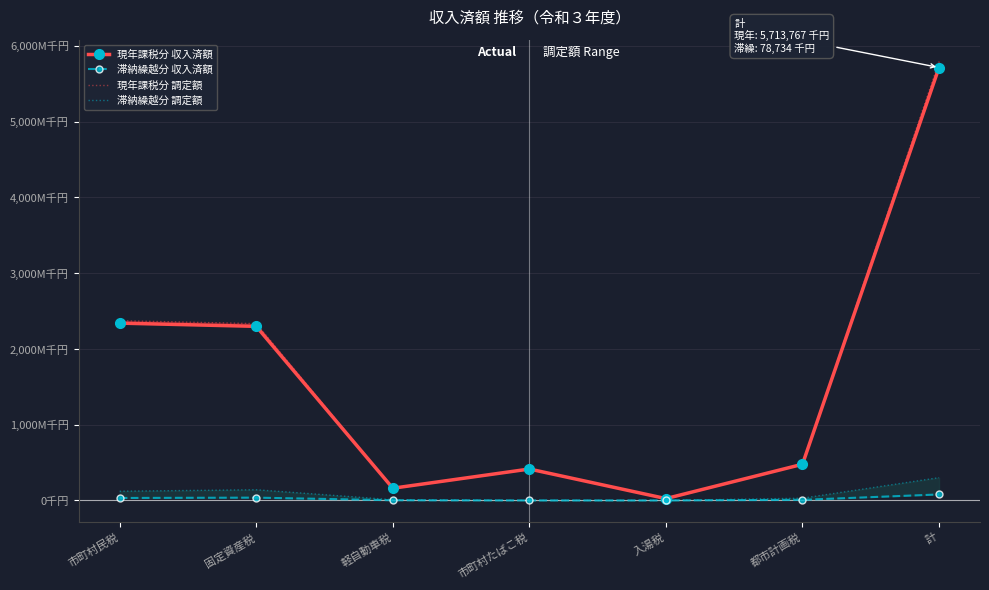

Where is 現年課税分 調定額 nearest to the value 2907871?

市町村民税